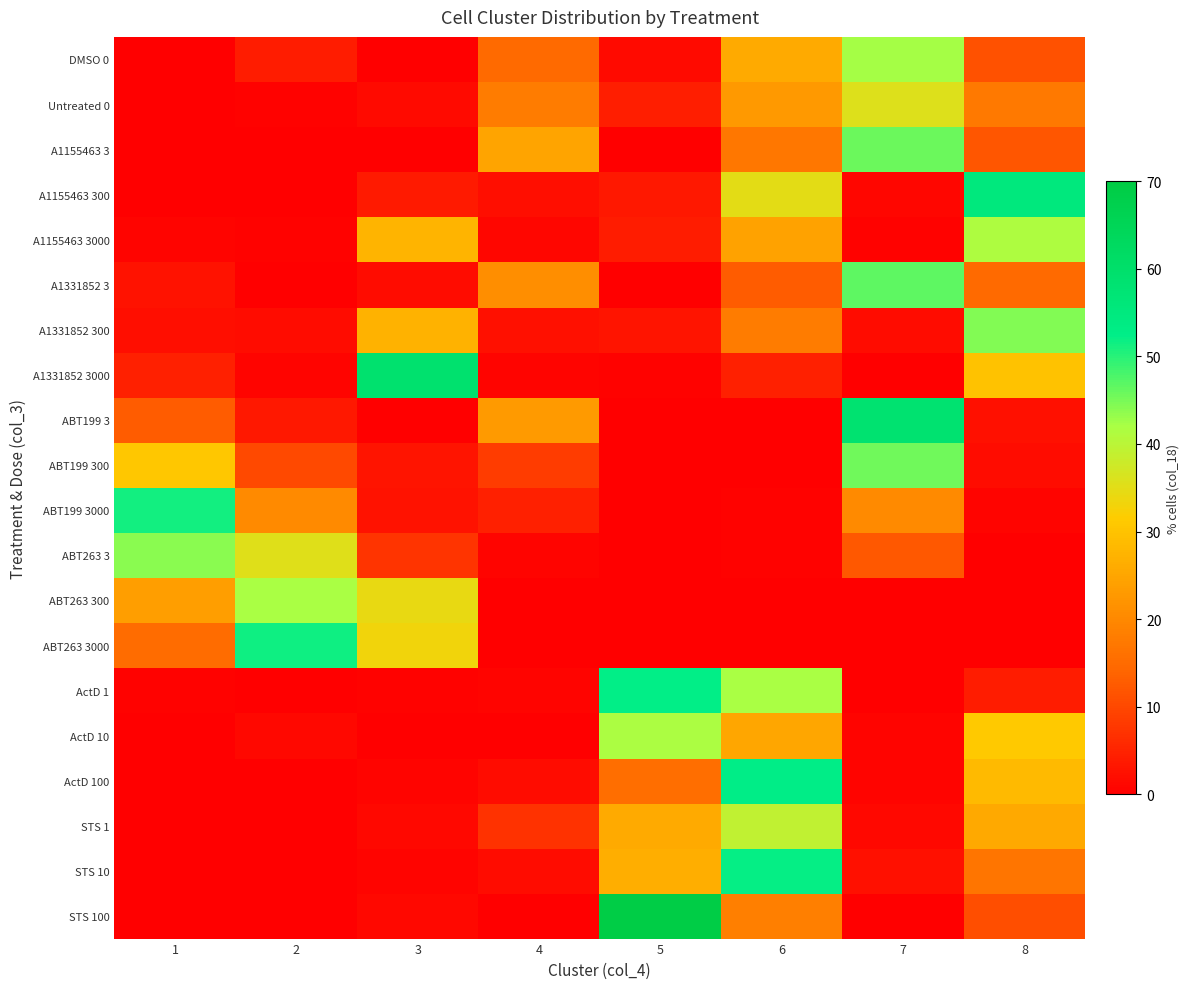

At how many categories does at least one series exceed 15?

8